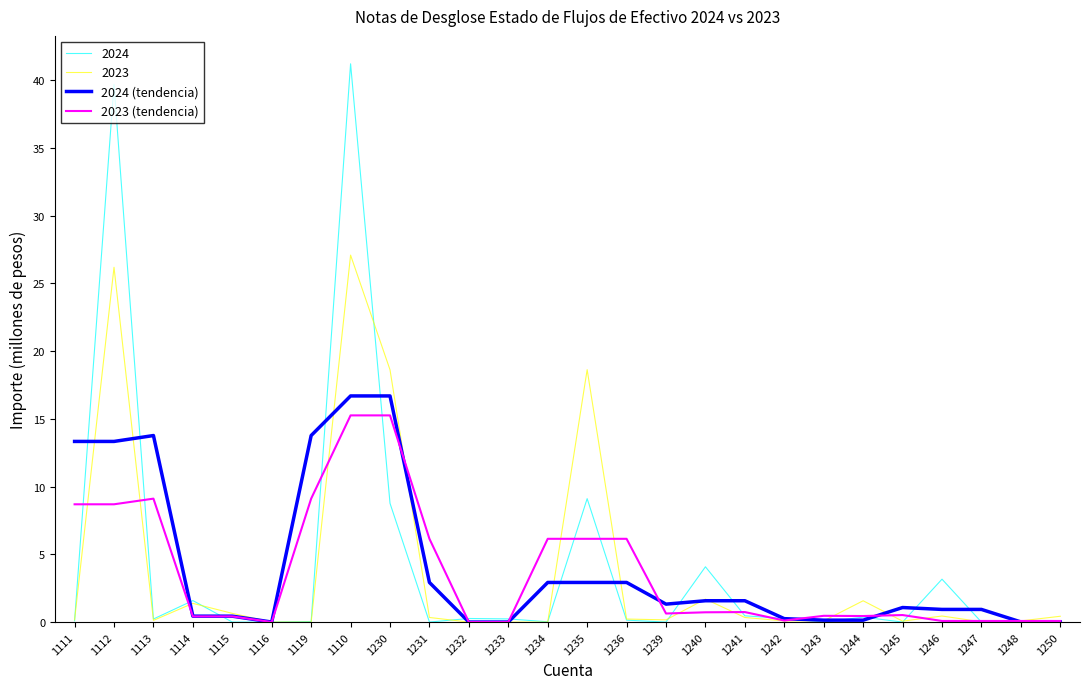

Is the value of 2023 (tendencia) at 1243 greater than the value of 2024 (tendencia) at 1111?

No